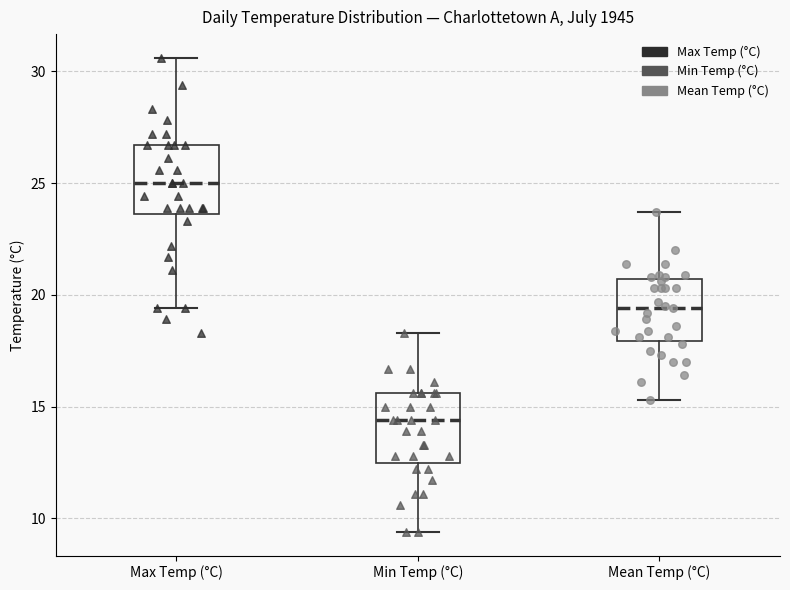

Reading left to right, transcribe this box plot: for each box, give where its median line is, the range the box spans, and where its two whiskers end, as read against the y-axis. The values are not printed on the chart, so give them approximately, as read against the axis.

Max Temp (°C): median 25.0, box 23.5 to 26.5, whiskers 19.5 to 30.5
Min Temp (°C): median 14.5, box 12.5 to 15.5, whiskers 9.5 to 18.5
Mean Temp (°C): median 19.5, box 18.0 to 20.5, whiskers 15.5 to 23.5